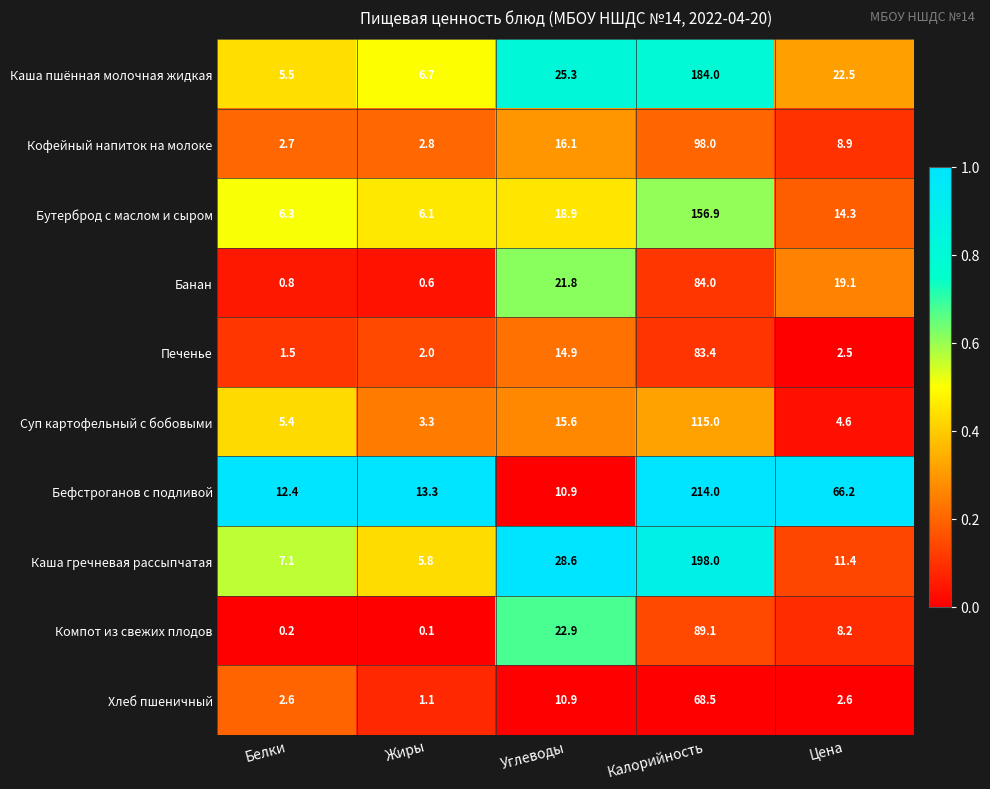

The Бутерброд с маслом и сыром series shows 6.1 at Жиры. True or false?

True